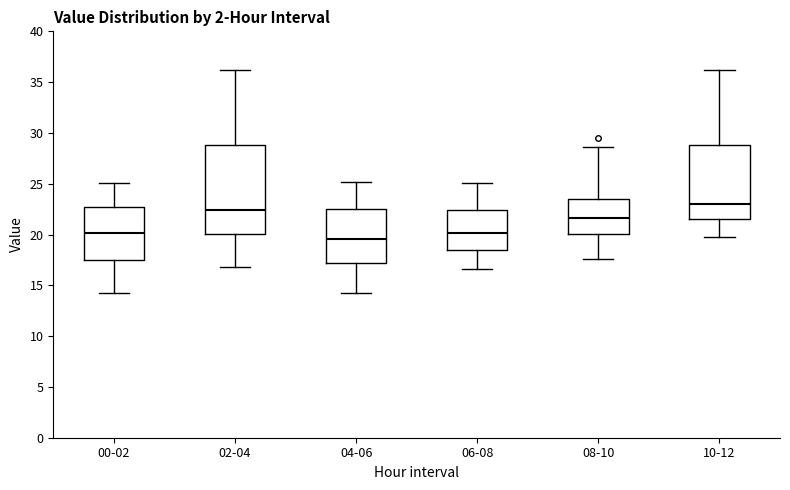

Where does the upper whisker of the box for 04-06 end on the y-axis? The values are not printed on the chart, so give them approximately, as read against the axis.

25.0